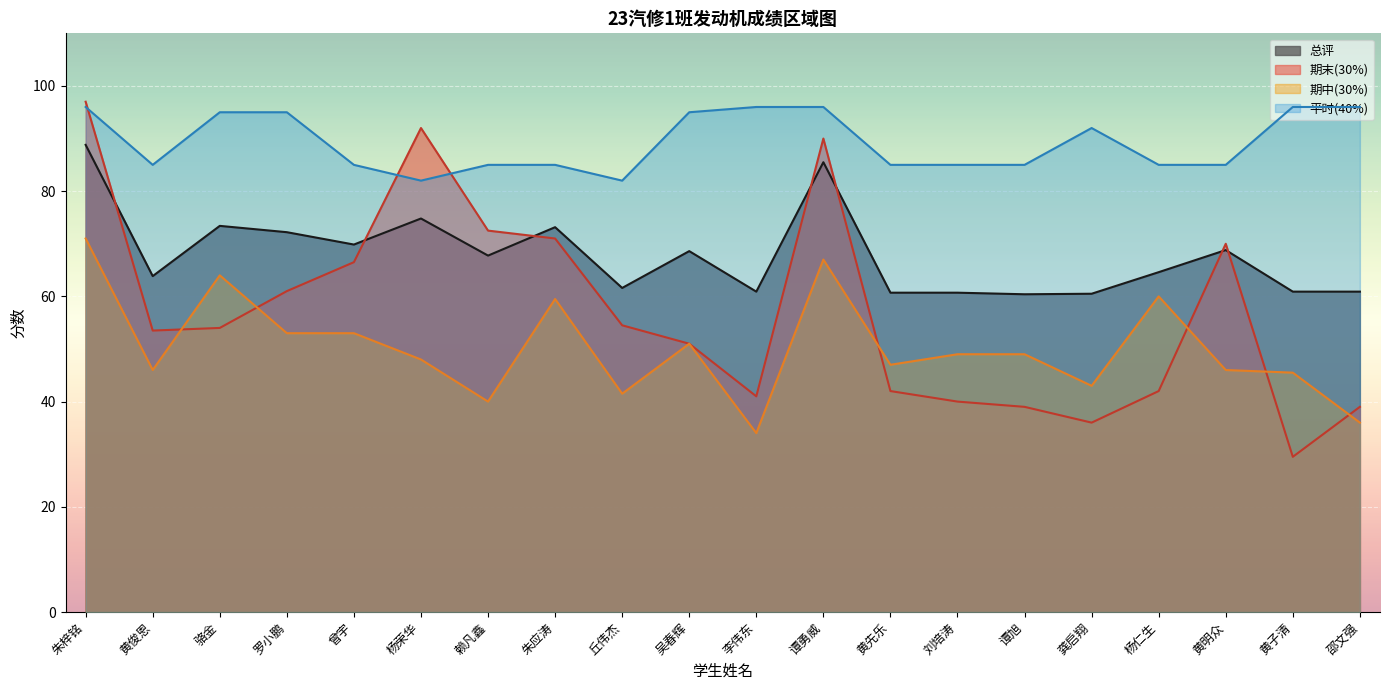

At how many categories does at least one series exceed 51?

20